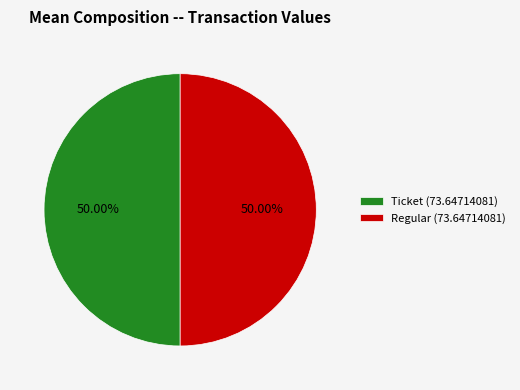

What is the ratio of the value at Regular (73.64714081) to the value at Ticket (73.64714081)?

1.0